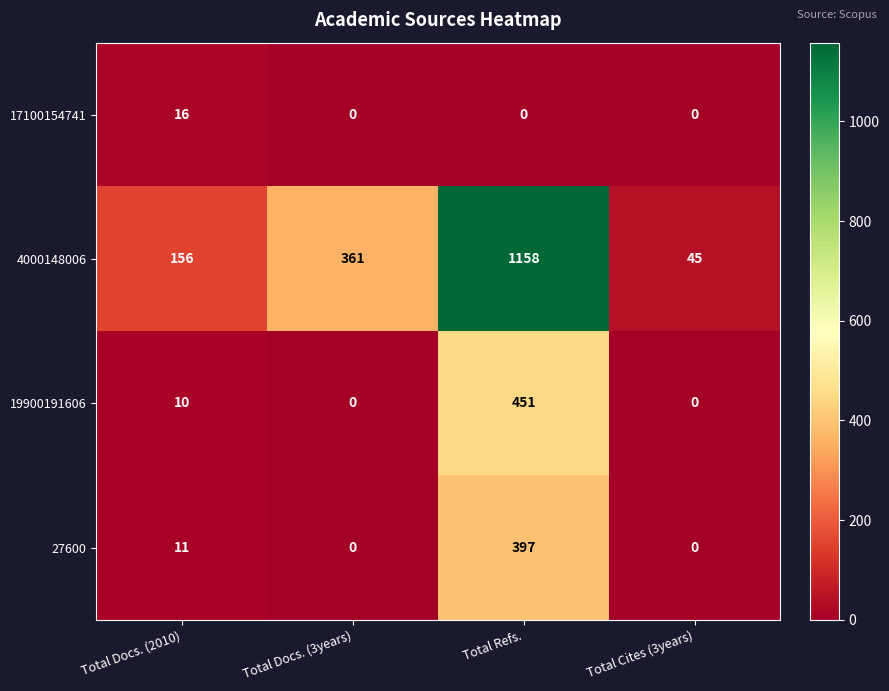

How many data points does each series have?

4